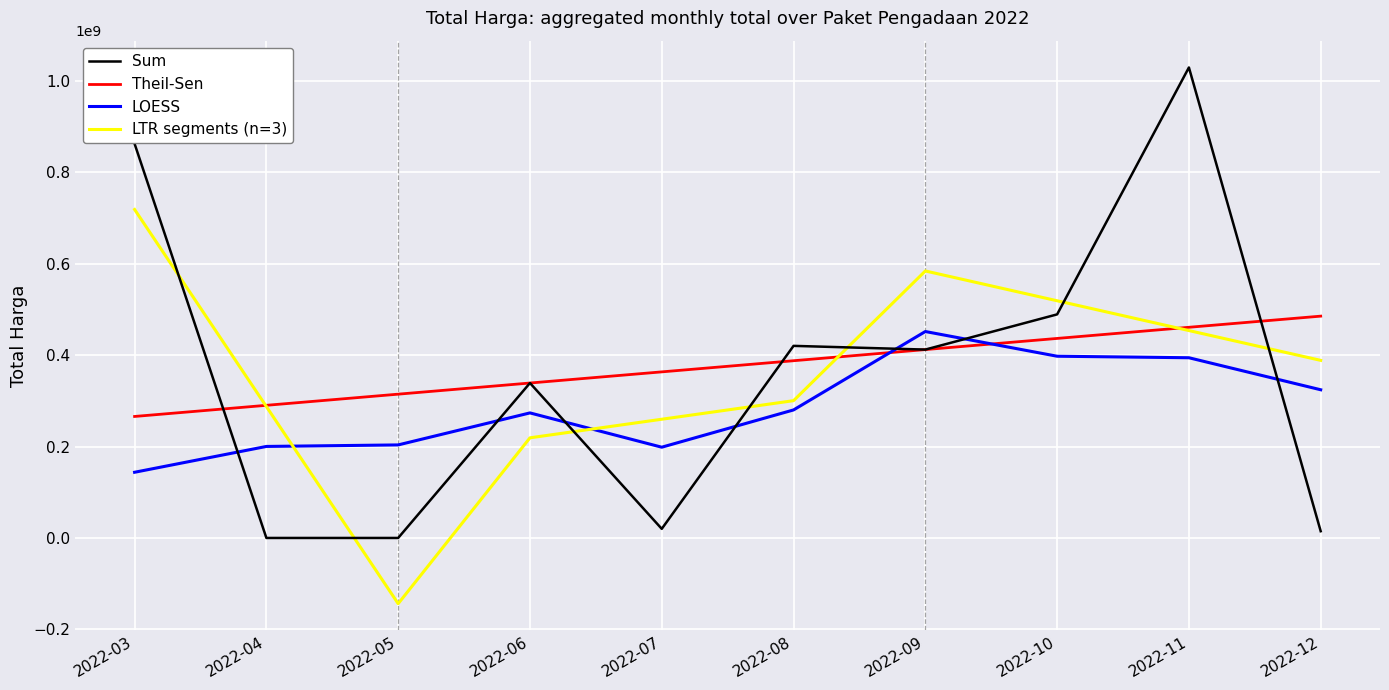

Where is the first local minimum for LTR segments (n=3)?

2022-05